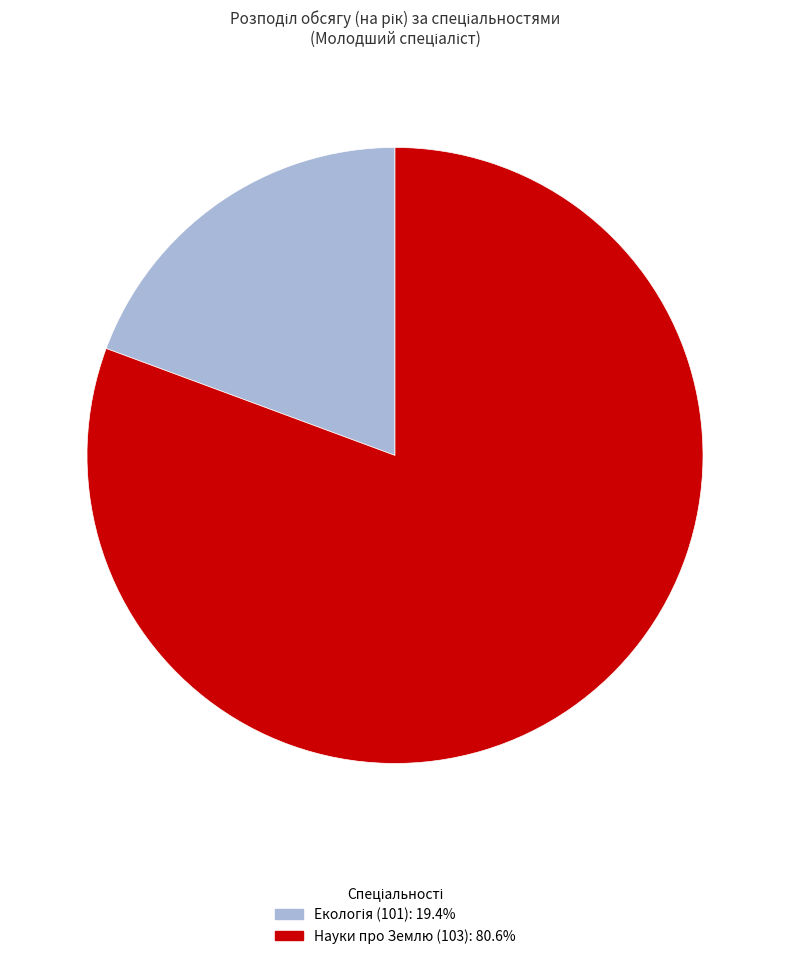

Does any single category account for the majority?

Yes